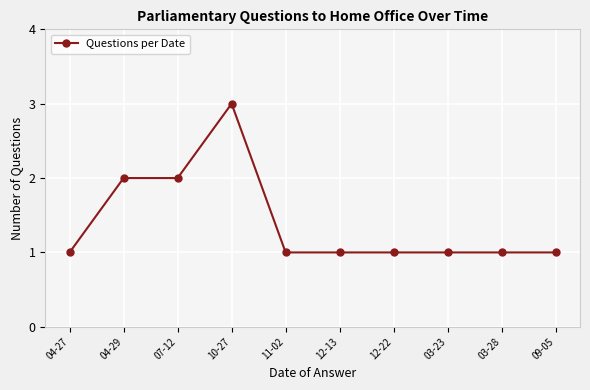

Which category has the highest value across all series?

10-27